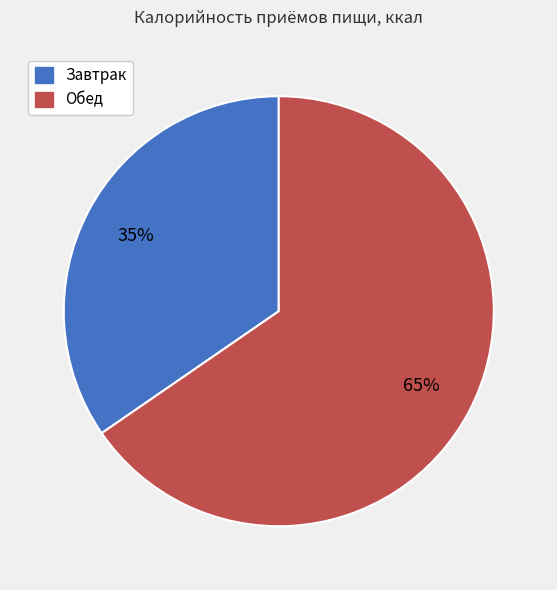

How many slices are in this pie chart?

2